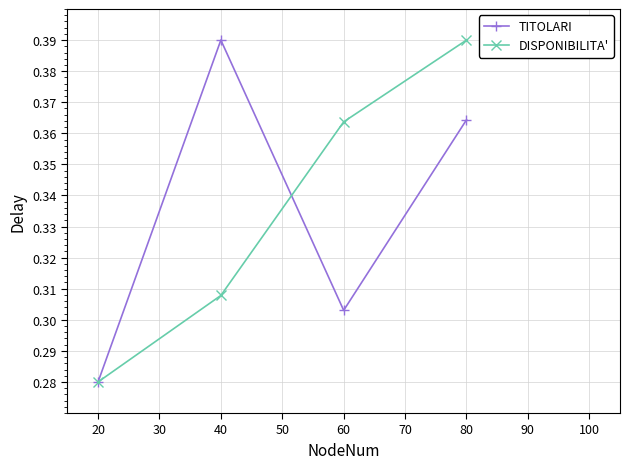

The DISPONIBILITA' series shows 0.2 at 20. True or false?

False